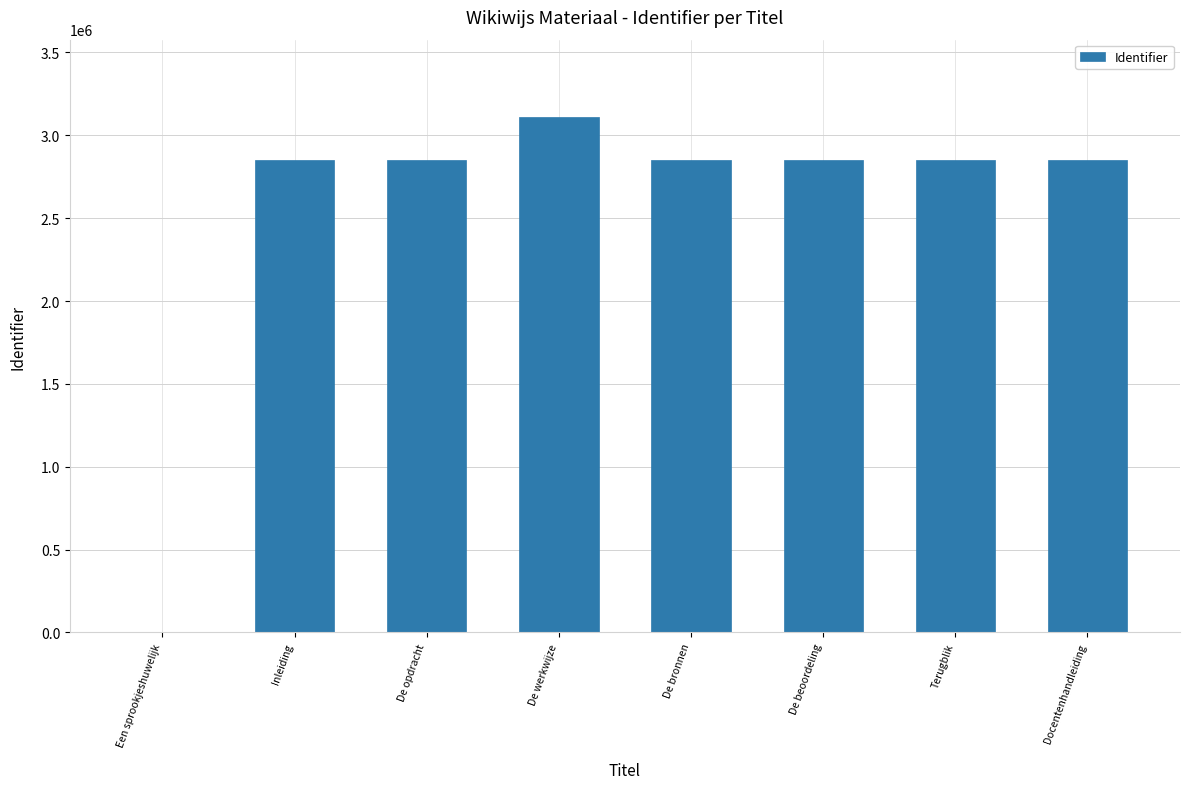

Count the number of categories in the chart.

8